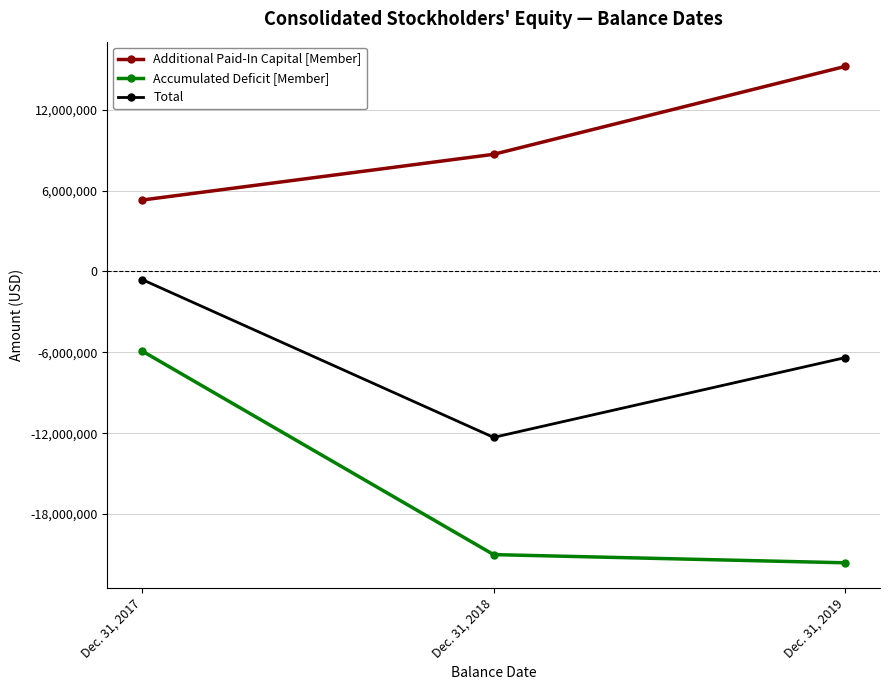

What is the value of the Total point at the 3rd from the left?

-6396451